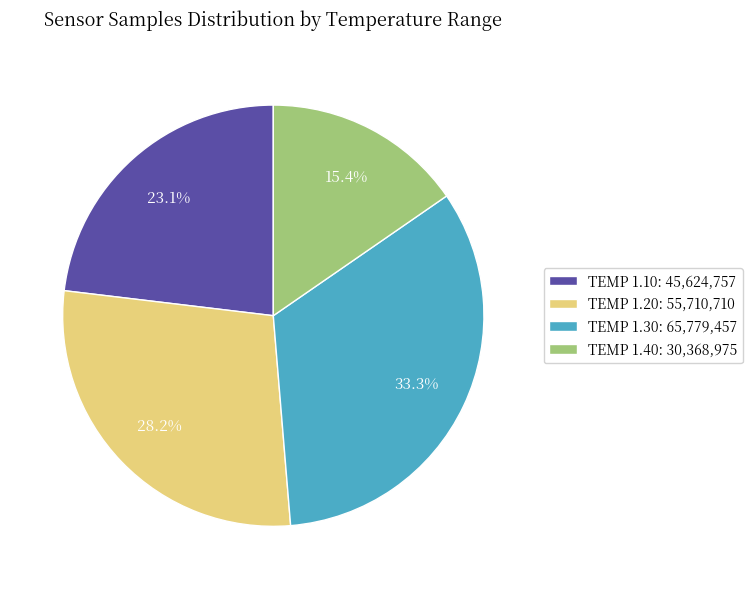

What percentage is NOT represented by TEMP 1.10: 45,624,757?

76.9%